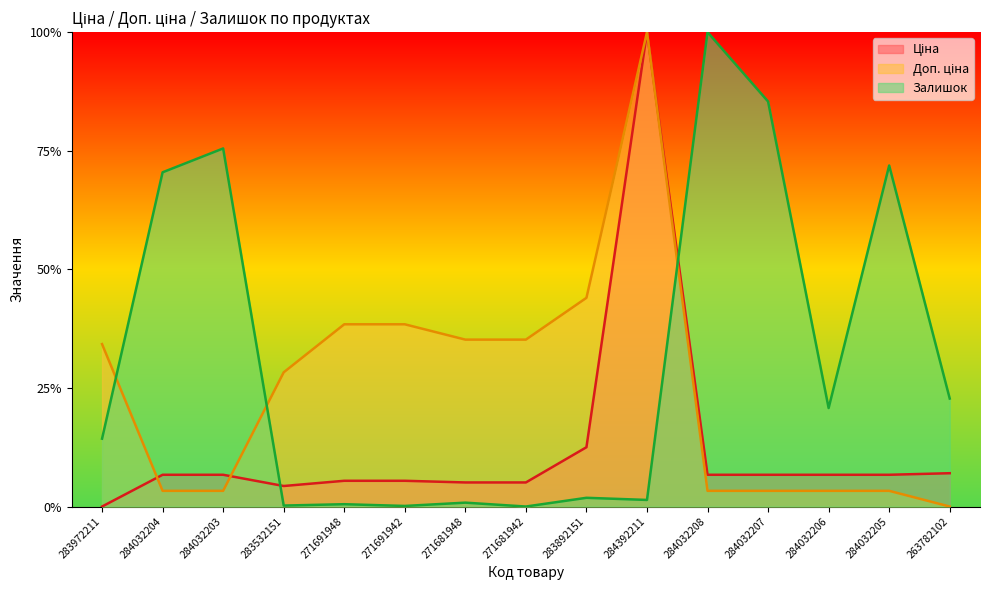

Between which two adjacent categories do Ціна and Залишок first intersect?

284032203 and 283532151